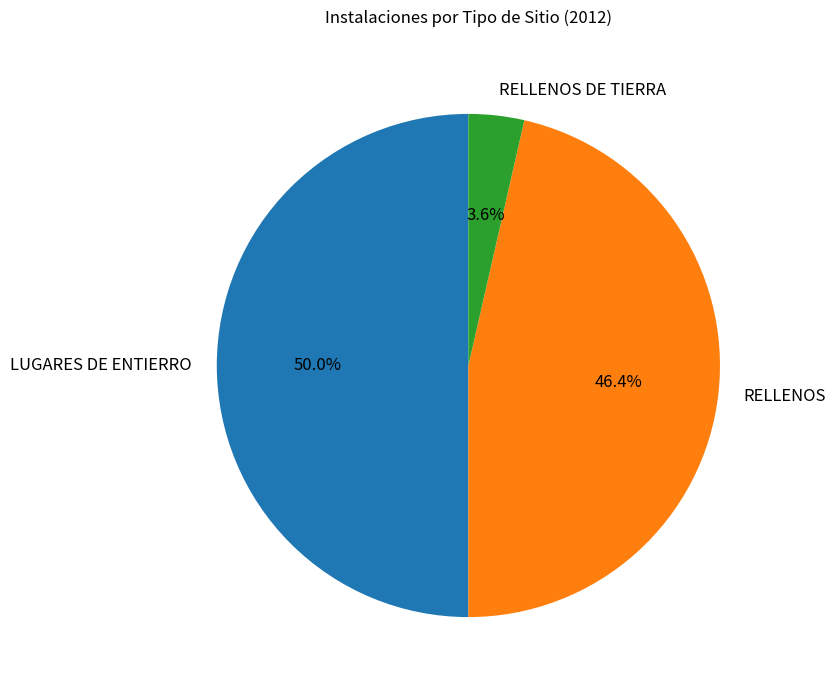

Which slice is the smallest?

RELLENOS DE TIERRA